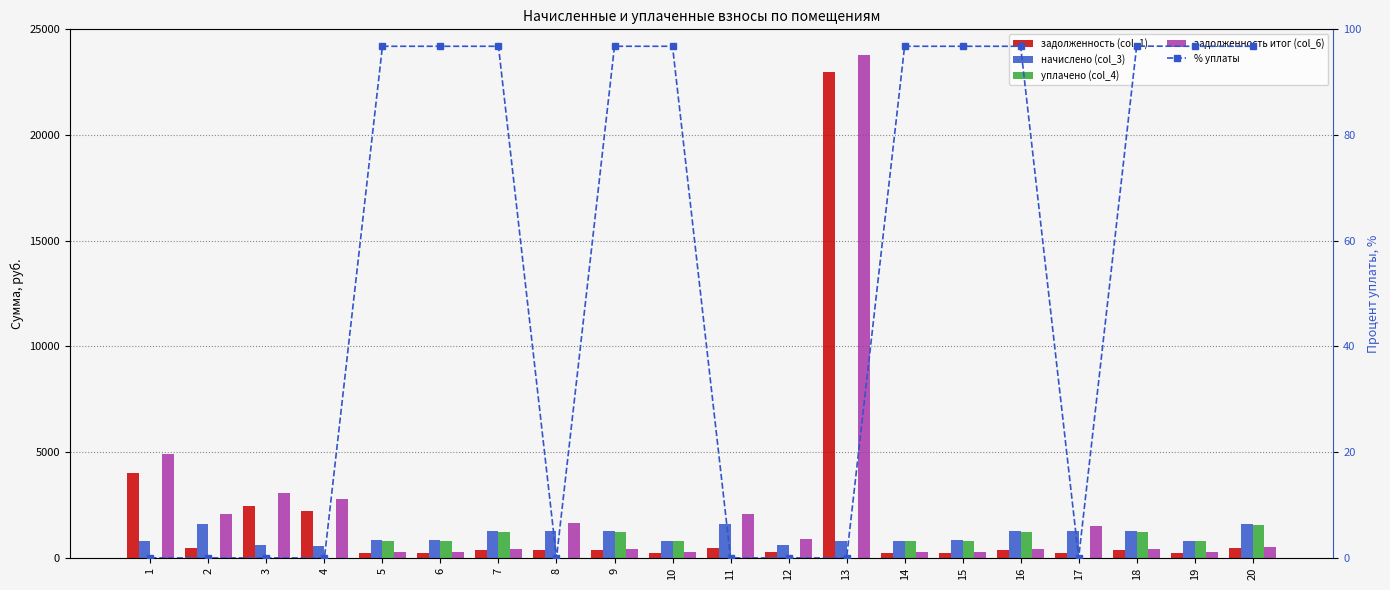

What is the total value across all series at 11?

4182.5